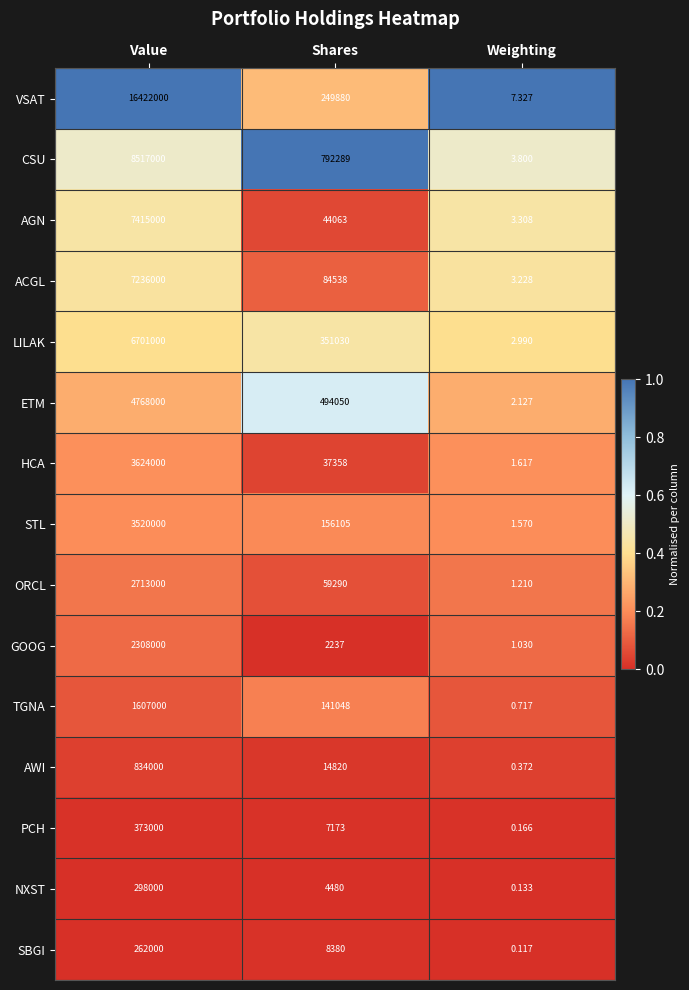

Which category has the lowest value in the CSU series?

Weighting